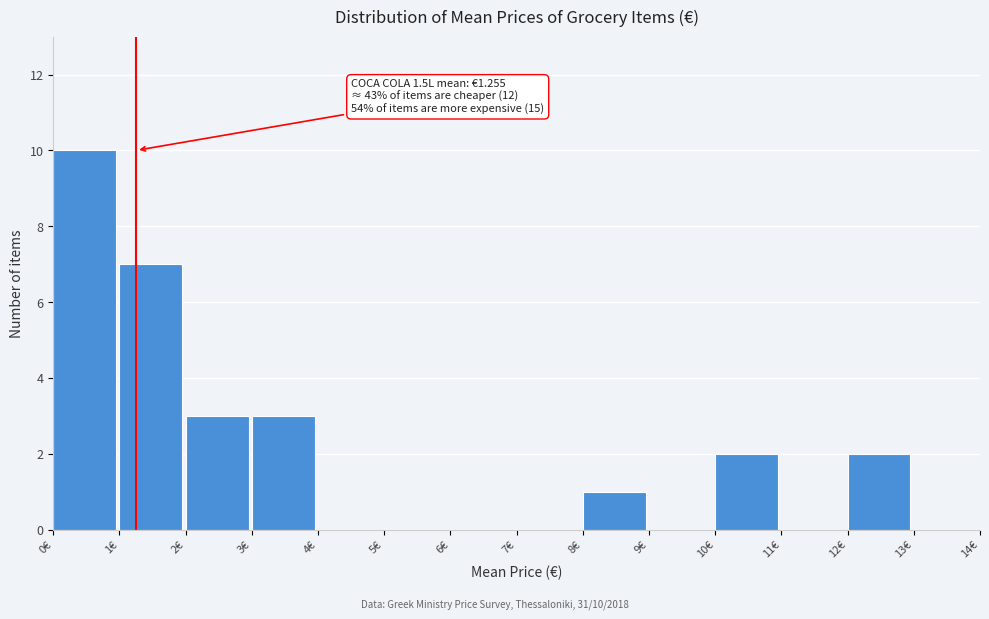

Over which range of the x-axis is the bar tallest?

0 to 1